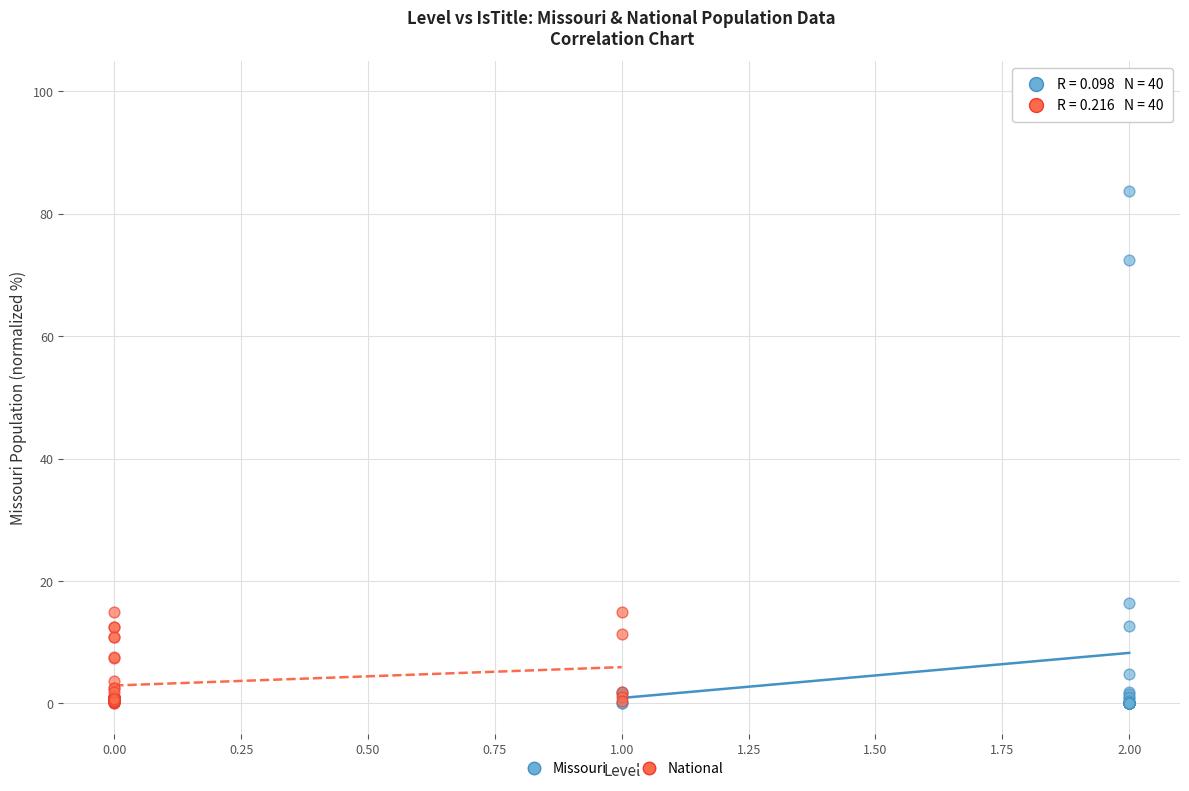

Which series reaches the maximum Y coordinate?

Missouri